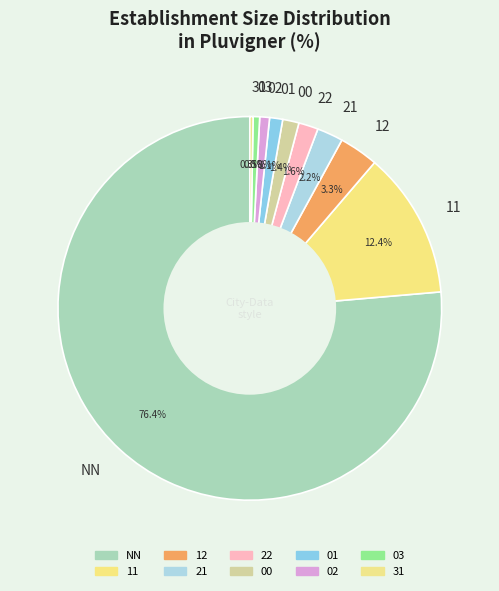

To the nearest percent, what portion does 02 represent?

1%